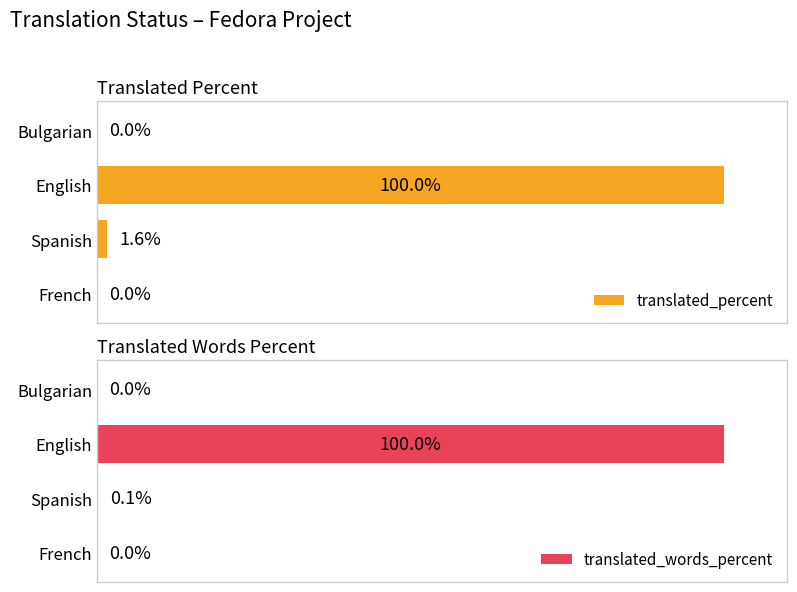

What is the value of the translated_words_percent bar at the 3rd from the left?

0.1